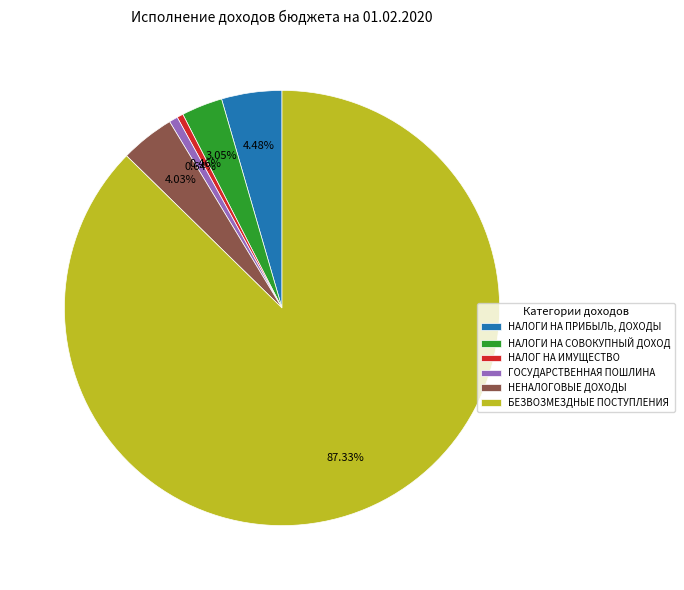

Which slice is the largest?

БЕЗВОЗМЕЗДНЫЕ ПОСТУПЛЕНИЯ